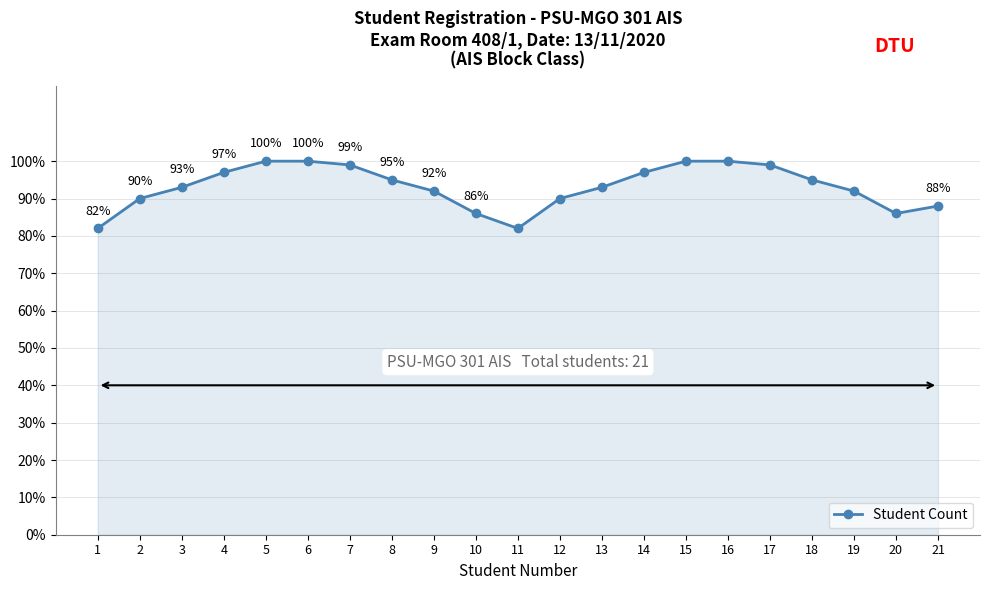

How many series are shown in this chart?

1